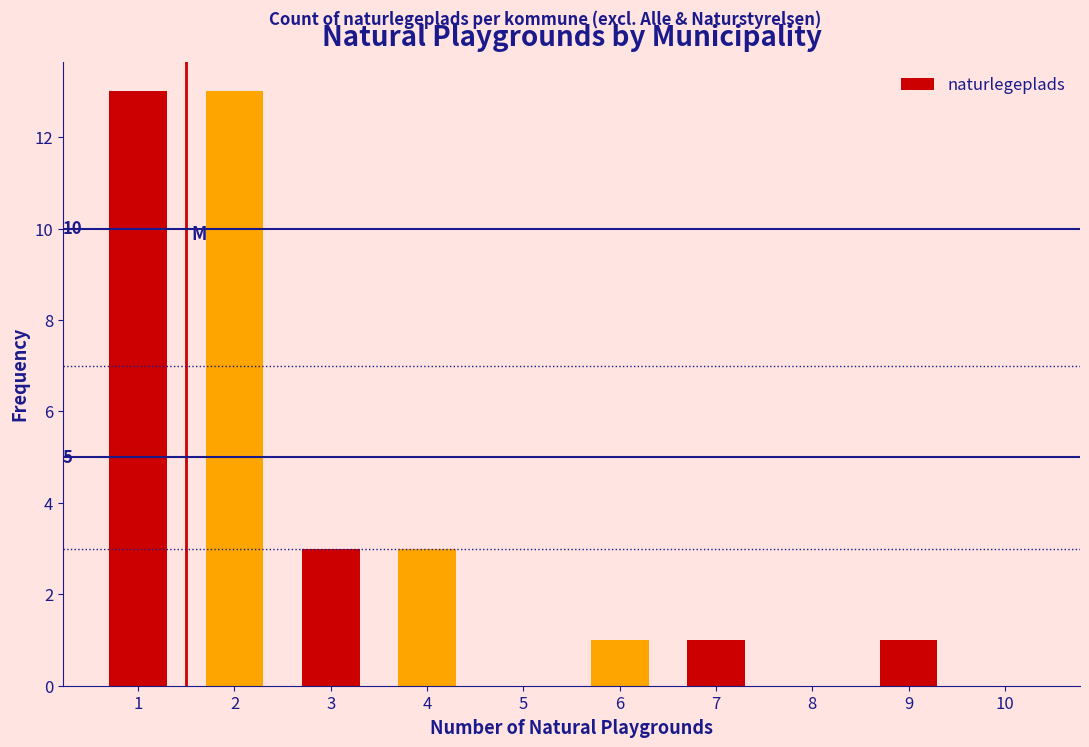

Reading left to right, transcribe all the data shown in this chart.

1=13	2=13	3=3	4=3	5=0	6=1	7=1	8=0	9=1	10=0